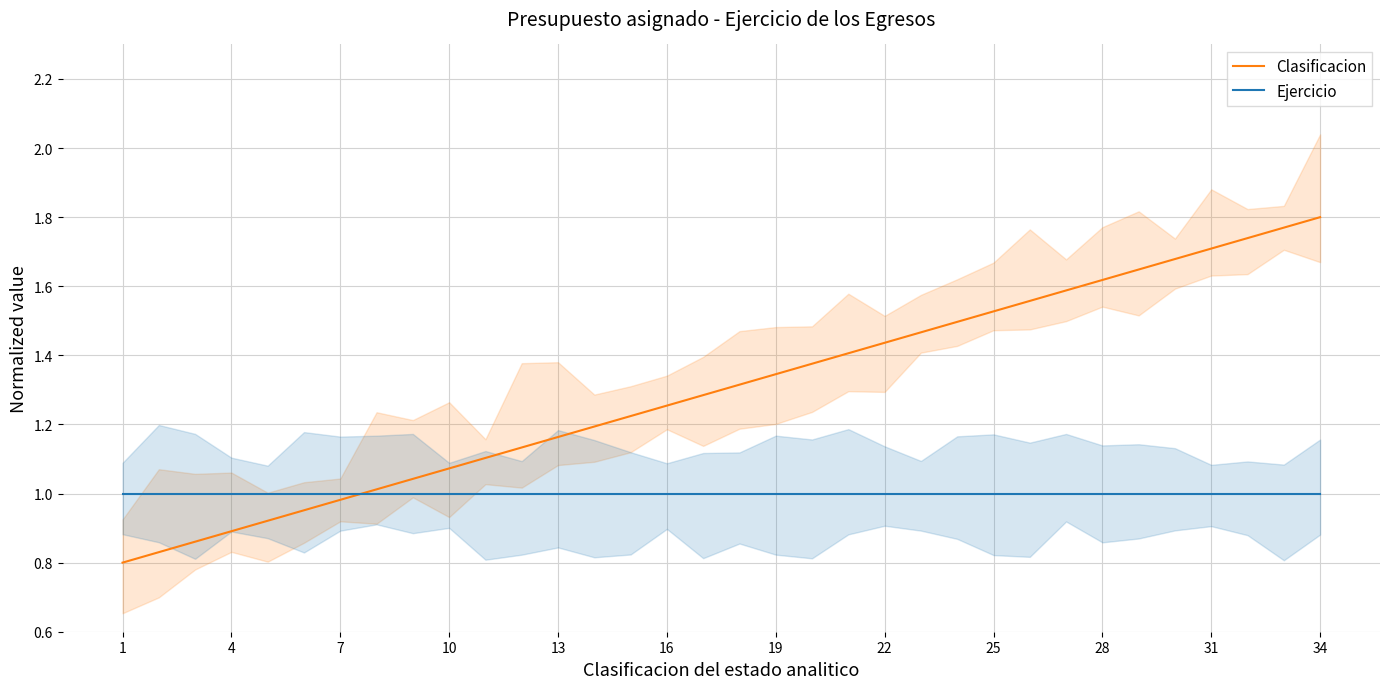

Which series has the largest total across all categories?

Clasificacion